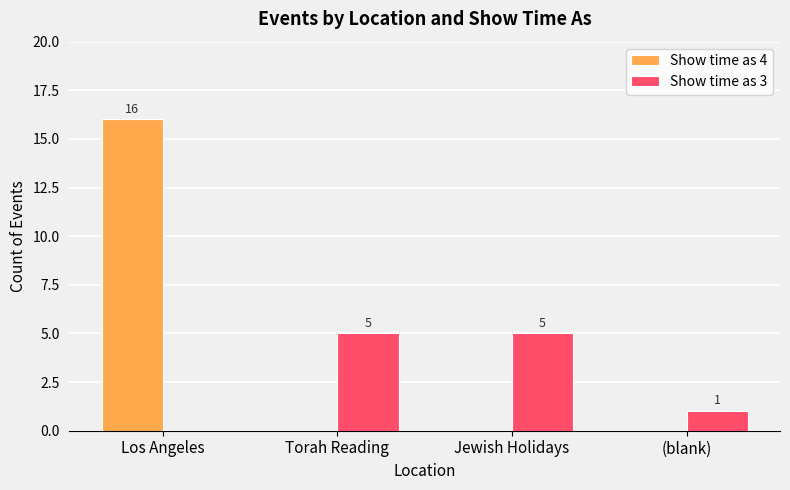

What is the total value across all series at Los Angeles?

16